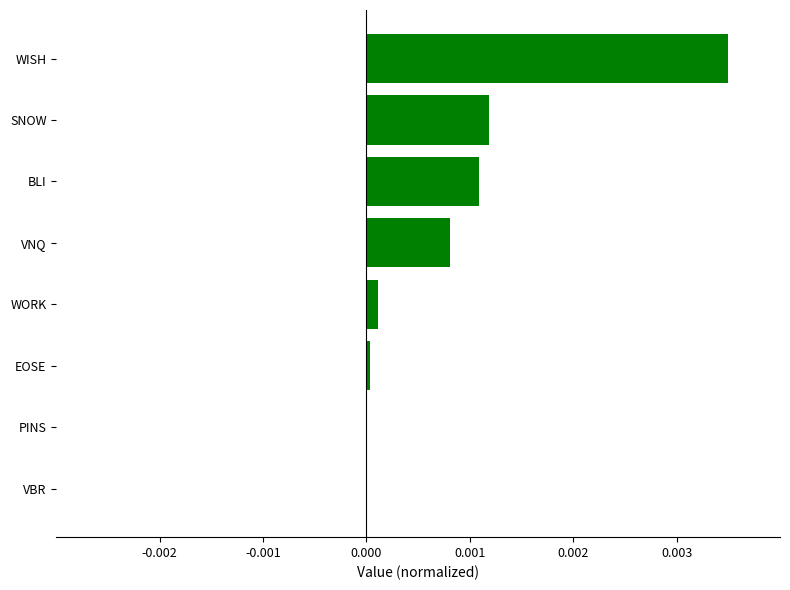

At which category does the chart reach its peak across all series?

WISH